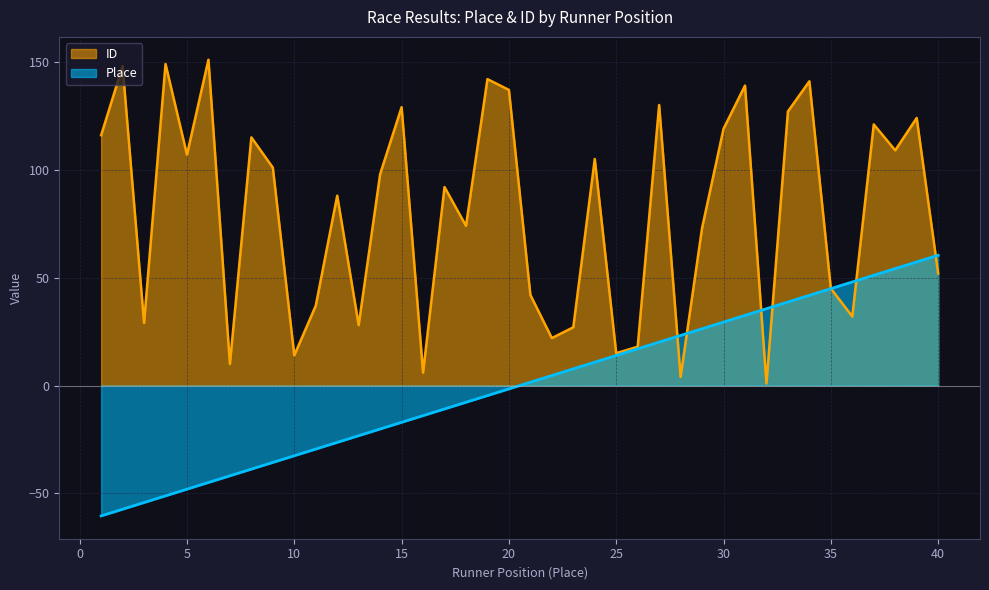

How many intersections are there between ID and Place?

7